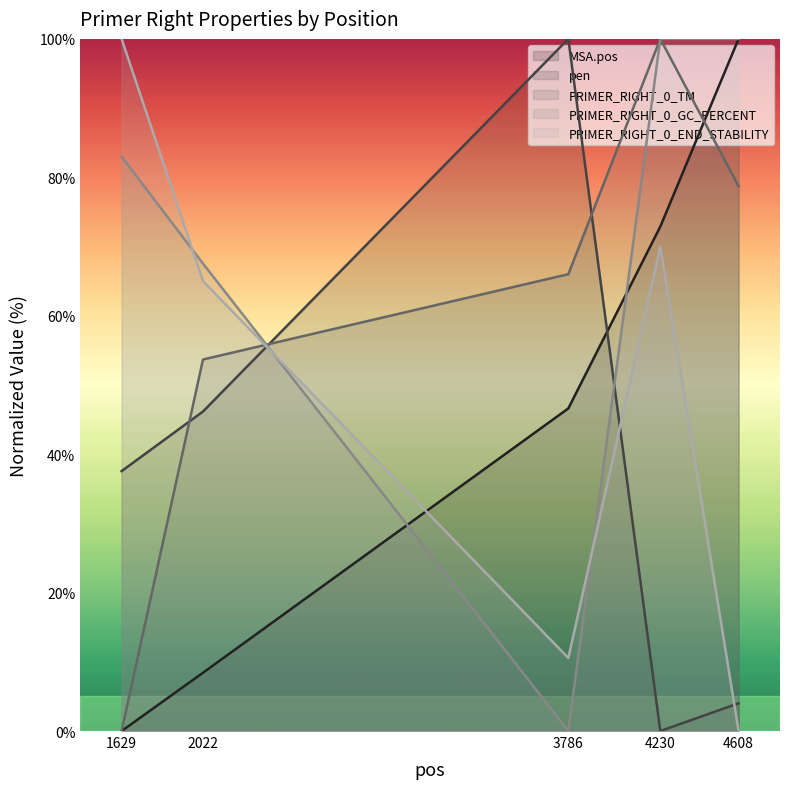

The pen series shows 4.0 at 4608. True or false?

True